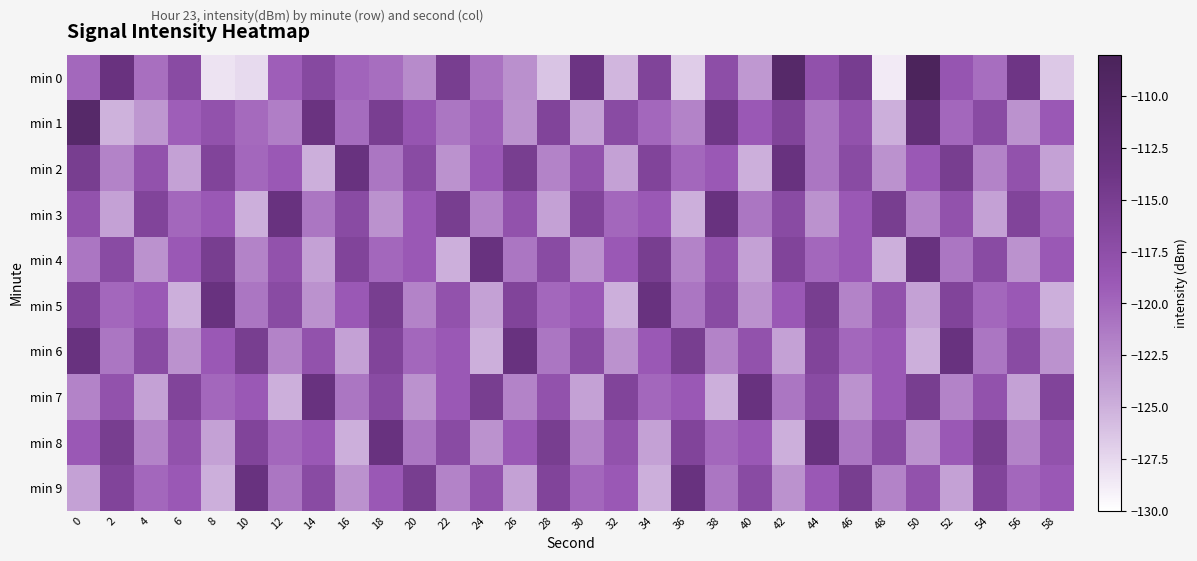

At which category does the chart reach its minimum across all series?

48